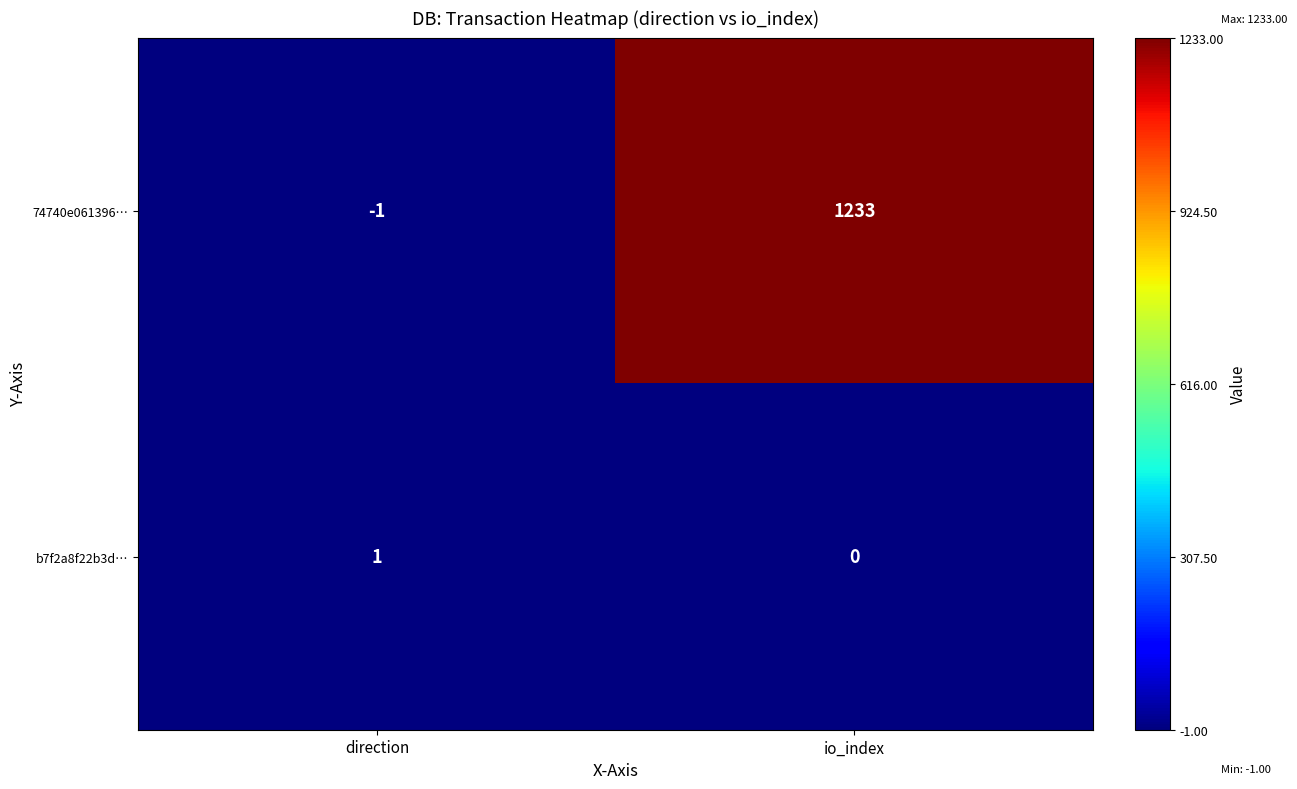

The value of 74740e061396… at io_index is 1233. True or false?

True